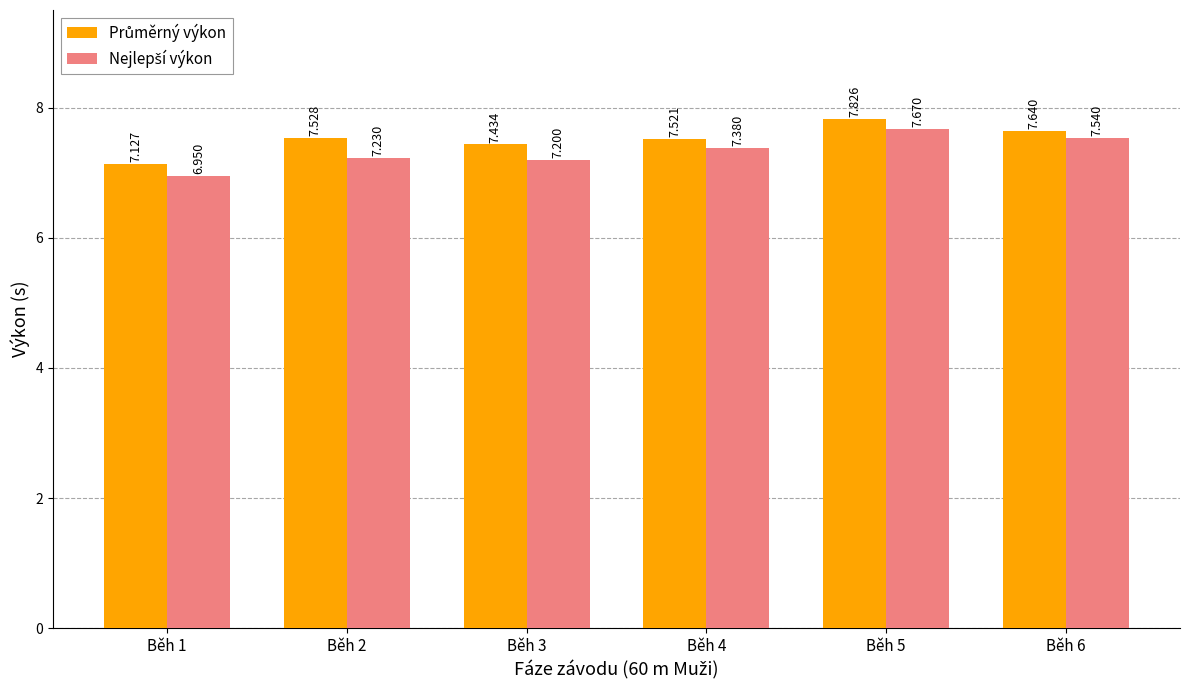

Which series has the largest total across all categories?

Průměrný výkon